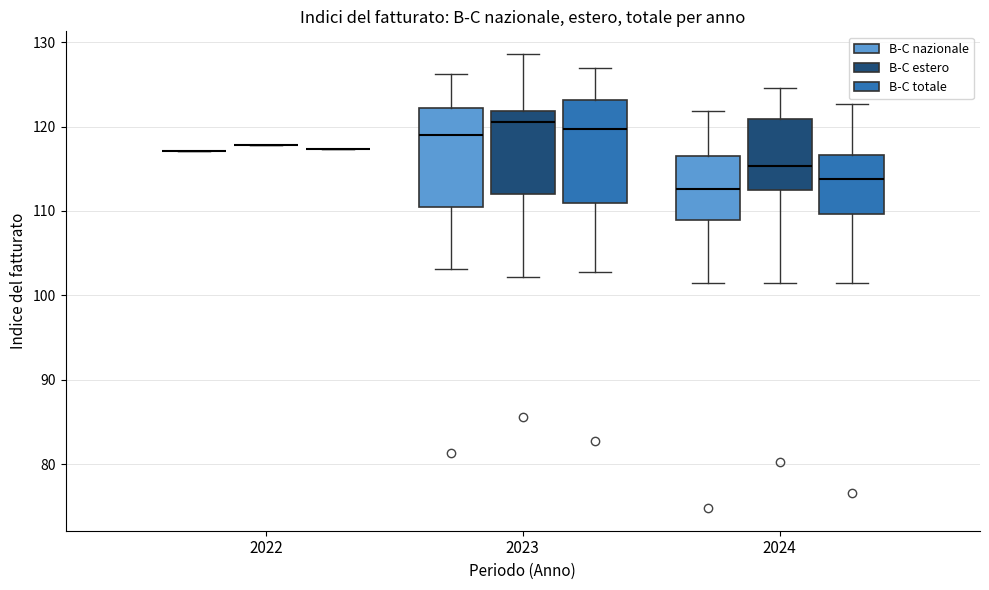

Where is the upper edge of the box for 2023 (B-C estero) on the y-axis? The values are not printed on the chart, so give them approximately, as read against the axis.

122